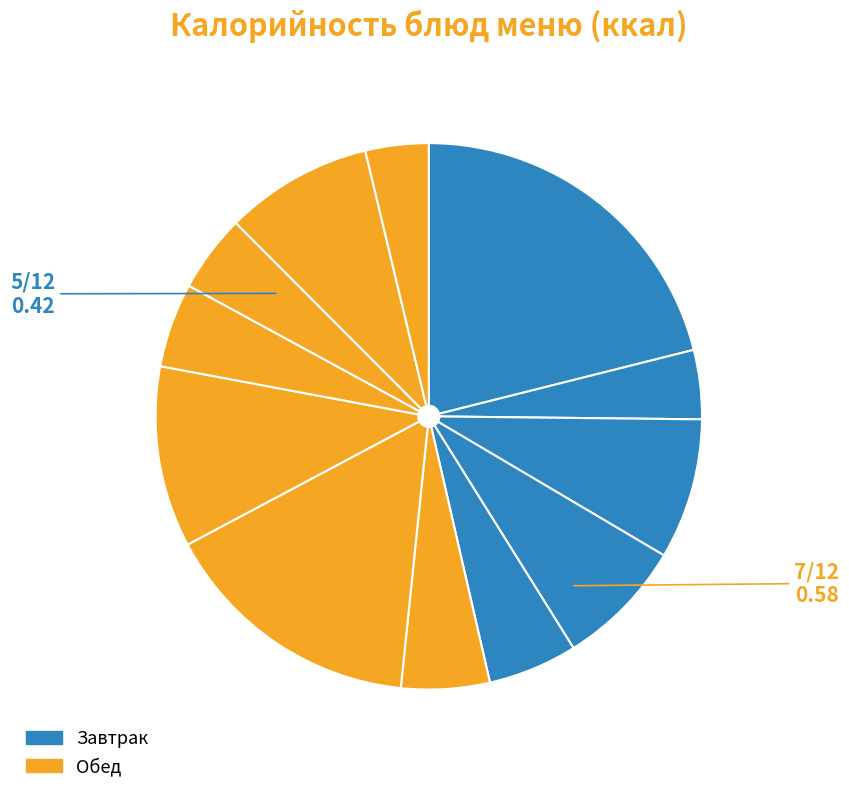

How many segments does this pie chart have?

12